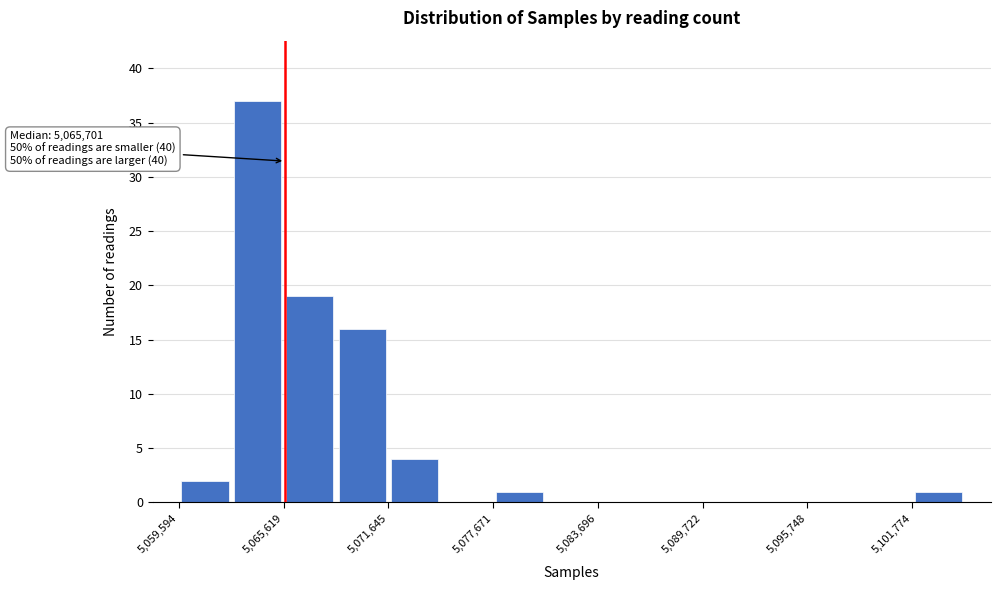

Around what value on the x-axis is the tallest bar? Give the approximate position of its centre, as read against the axis.

5064000